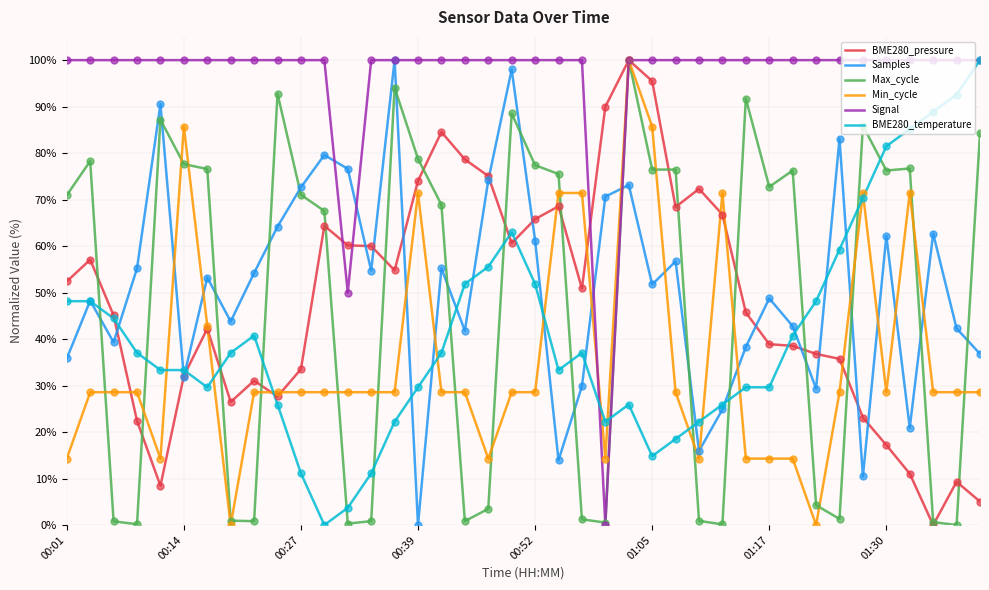

Which series has the largest total across all categories?

Signal